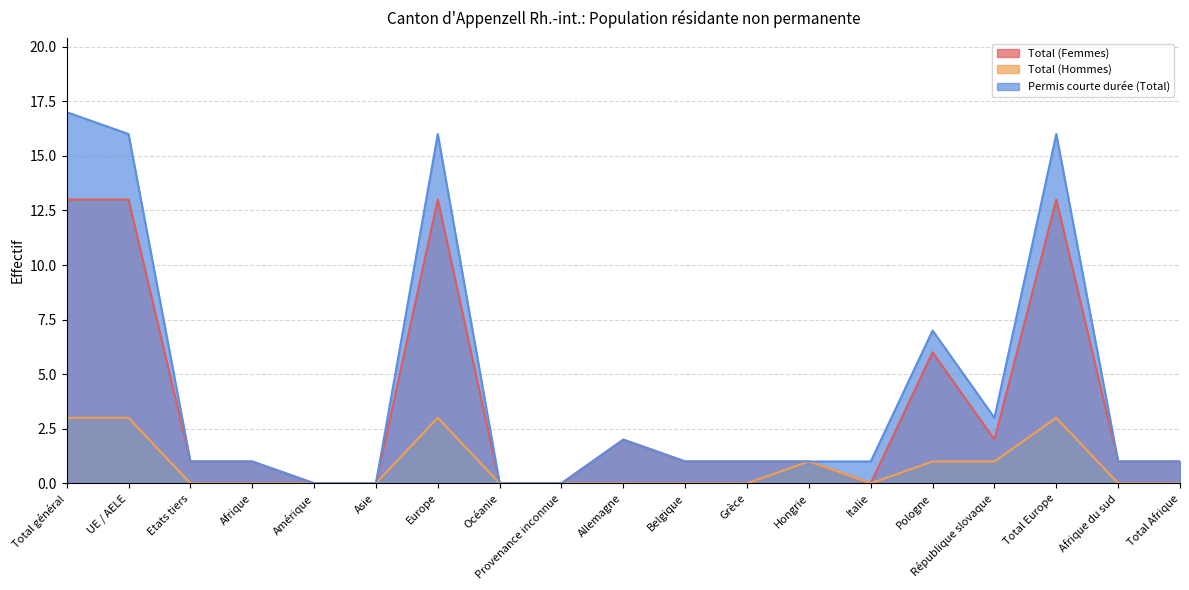

Which series has the widest spread of values?

Permis courte durée (Total)